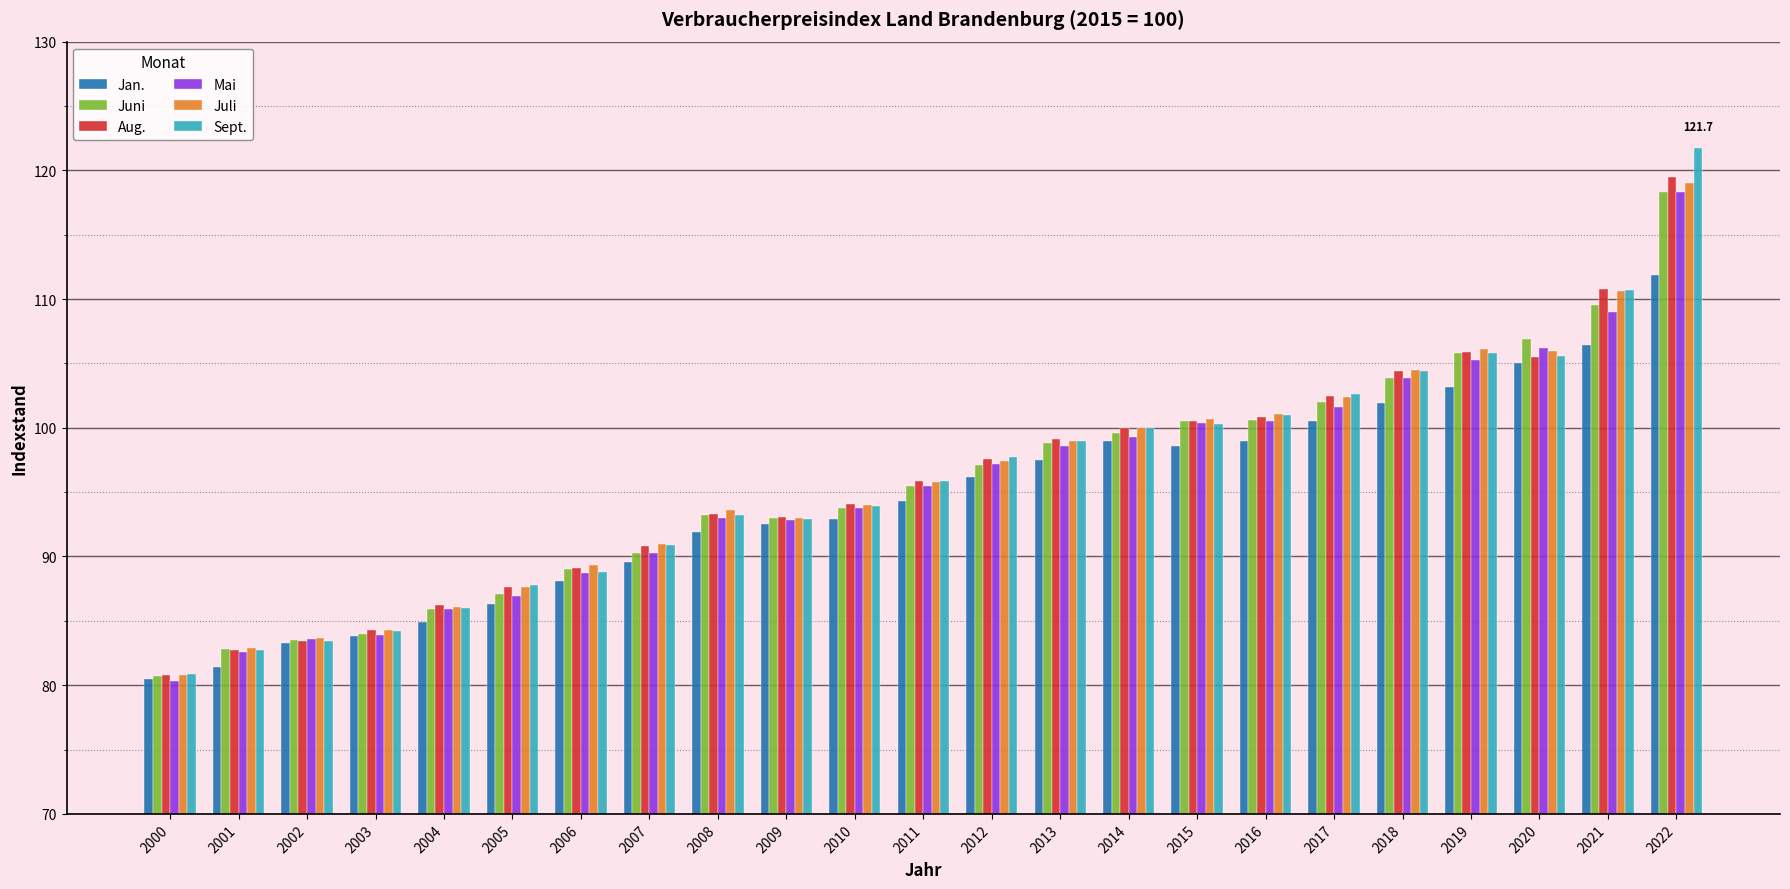

Is the value of Aug. at 2022 greater than the value of Jan. at 2009?

Yes